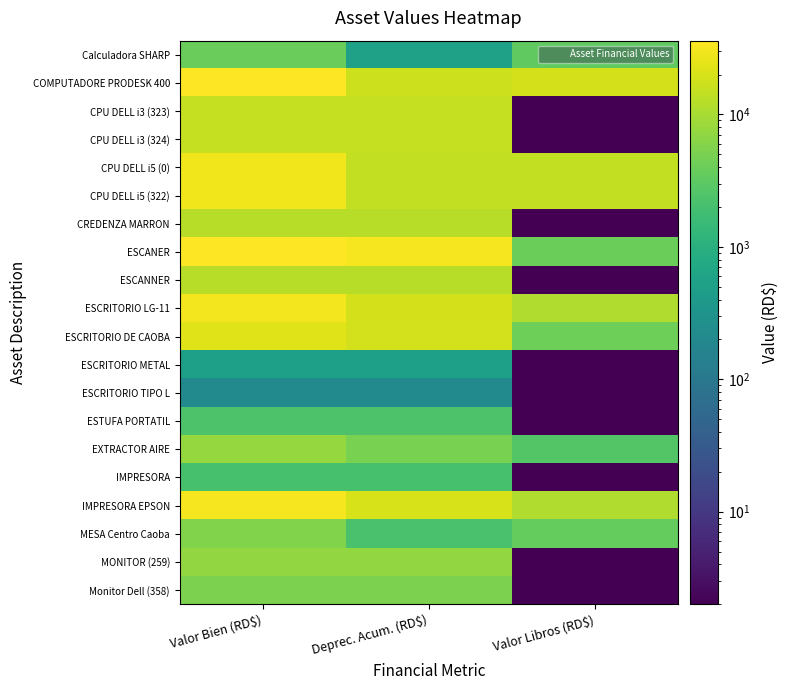

Reading right to left, extract all data points from this chart.

Calculadora SHARP: Valor Libros (RD$)=3317.1	Deprec. Acum. (RD$)=548.3	Valor Bien (RD$)=3865.4
COMPUTADORE PRODESK 400: Valor Libros (RD$)=19013.7	Deprec. Acum. (RD$)=17012.3	Valor Bien (RD$)=36026.0
CPU DELL i3 (323): Valor Libros (RD$)=2.0	Deprec. Acum. (RD$)=15000.0	Valor Bien (RD$)=15001.0
CPU DELL i3 (324): Valor Libros (RD$)=2.0	Deprec. Acum. (RD$)=15000.0	Valor Bien (RD$)=15001.0
CPU DELL i5 (0): Valor Libros (RD$)=14500.5	Deprec. Acum. (RD$)=14500.5	Valor Bien (RD$)=29001.0
CPU DELL i5 (322): Valor Libros (RD$)=14500.5	Deprec. Acum. (RD$)=14500.5	Valor Bien (RD$)=29001.0
CREDENZA MARRON: Valor Libros (RD$)=2.0	Deprec. Acum. (RD$)=12801.0	Valor Bien (RD$)=12801.0
ESCANER: Valor Libros (RD$)=4007.1	Deprec. Acum. (RD$)=32049.9	Valor Bien (RD$)=36057.0
ESCANNER: Valor Libros (RD$)=2.0	Deprec. Acum. (RD$)=12788.0	Valor Bien (RD$)=12788.0
ESCRITORIO LG-11: Valor Libros (RD$)=11184.0	Deprec. Acum. (RD$)=19317.0	Valor Bien (RD$)=30501.0
ESCRITORIO DE CAOBA: Valor Libros (RD$)=4104.7	Deprec. Acum. (RD$)=18222.3	Valor Bien (RD$)=22326.0
ESCRITORIO METAL: Valor Libros (RD$)=2.0	Deprec. Acum. (RD$)=501.0	Valor Bien (RD$)=501.0
ESCRITORIO TIPO L: Valor Libros (RD$)=2.0	Deprec. Acum. (RD$)=209.0	Valor Bien (RD$)=209.0
ESTUFA PORTATIL: Valor Libros (RD$)=2.0	Deprec. Acum. (RD$)=2375.8	Valor Bien (RD$)=2375.8
EXTRACTOR AIRE: Valor Libros (RD$)=2614.4	Deprec. Acum. (RD$)=5036.6	Valor Bien (RD$)=7651.0
IMPRESORA: Valor Libros (RD$)=2.0	Deprec. Acum. (RD$)=2101.0	Valor Bien (RD$)=2101.0
IMPRESORA EPSON: Valor Libros (RD$)=11195.1	Deprec. Acum. (RD$)=19805.9	Valor Bien (RD$)=31001.0
MESA Centro Caoba: Valor Libros (RD$)=3537.7	Deprec. Acum. (RD$)=2199.5	Valor Bien (RD$)=5737.2
MONITOR (259): Valor Libros (RD$)=2.0	Deprec. Acum. (RD$)=7276.9	Valor Bien (RD$)=7276.9
Monitor Dell (358): Valor Libros (RD$)=2.0	Deprec. Acum. (RD$)=5163.7	Valor Bien (RD$)=5164.7